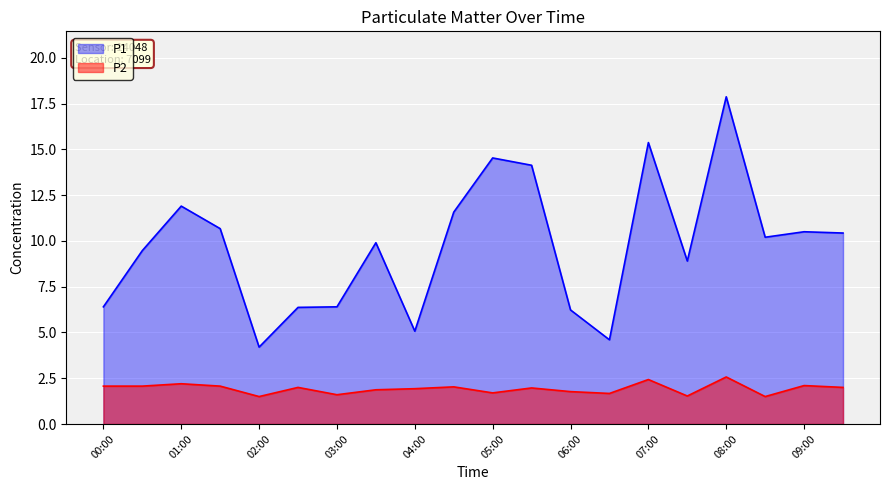

True or false: P2 and P1 intersect in this chart.

False